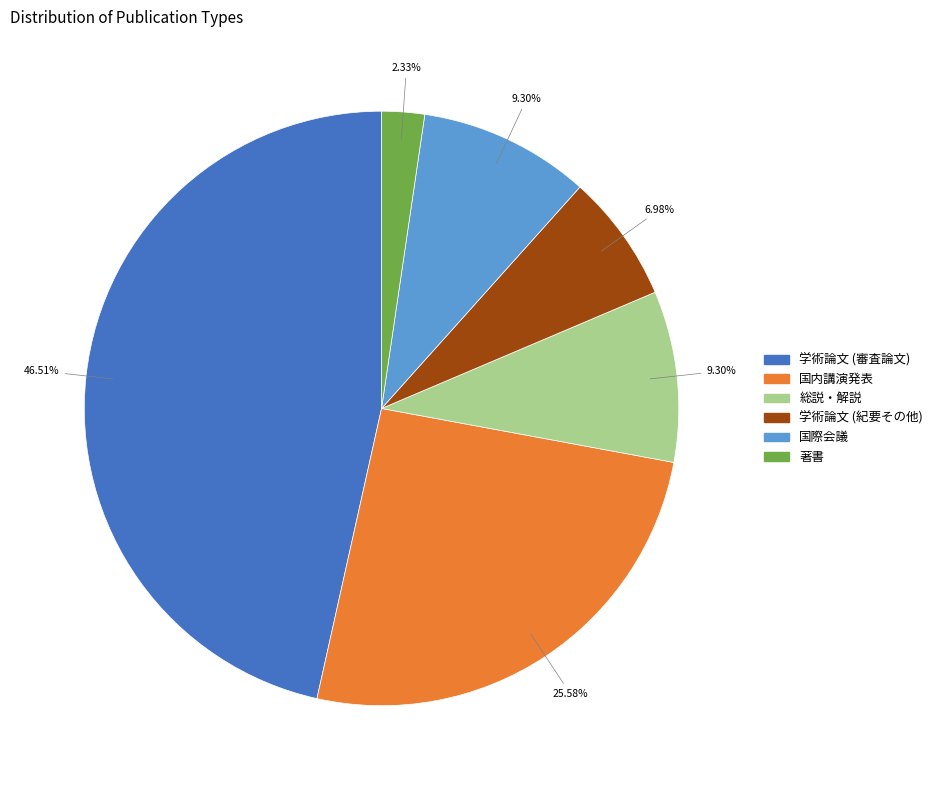

True or false: 学術論文 (紀要その他) accounts for 7% of the total.

True